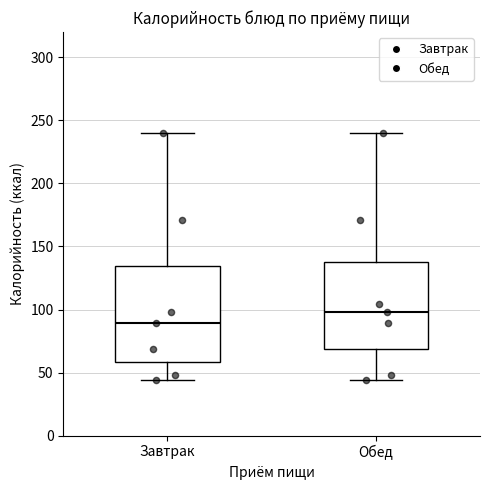

Which box's median line is the highest?

Обед